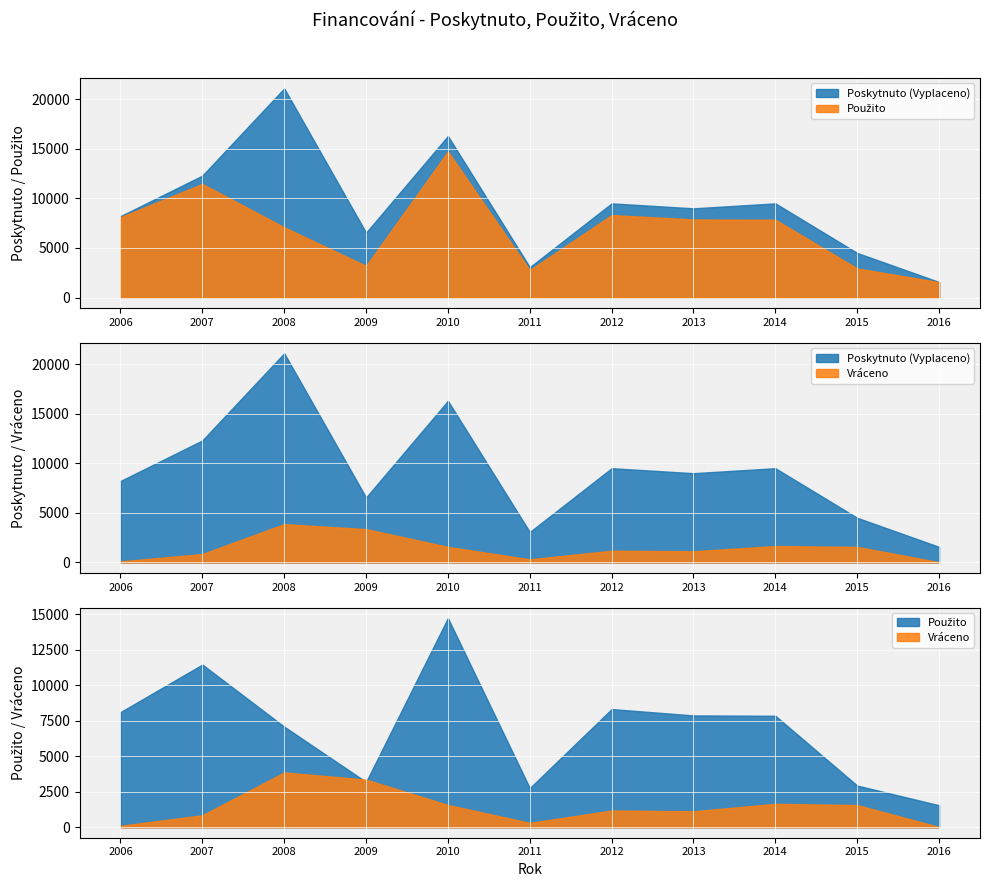

List the series in order of their peak value, highest first.

Poskytnuto (Vyplaceno), Použito, Vráceno